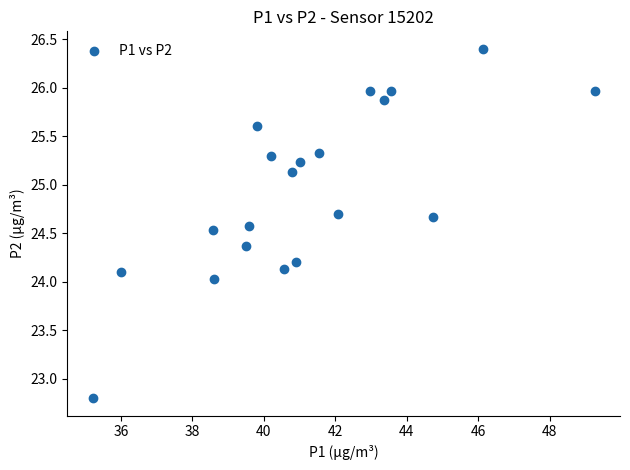

What is the range of X values (max minus min)?

14.1